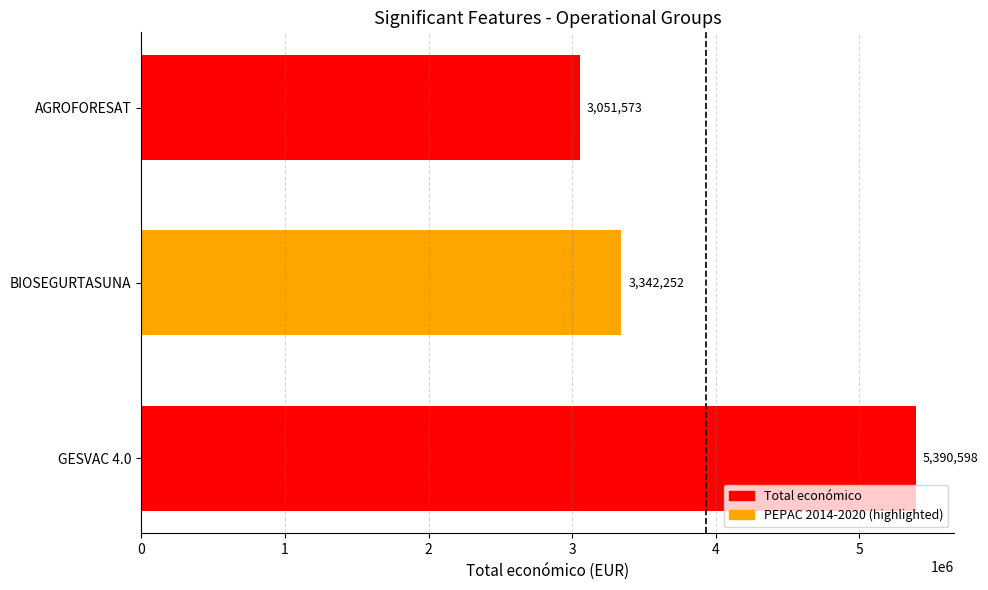

The value at BIOSEGURTASUNA is 3342252. True or false?

True